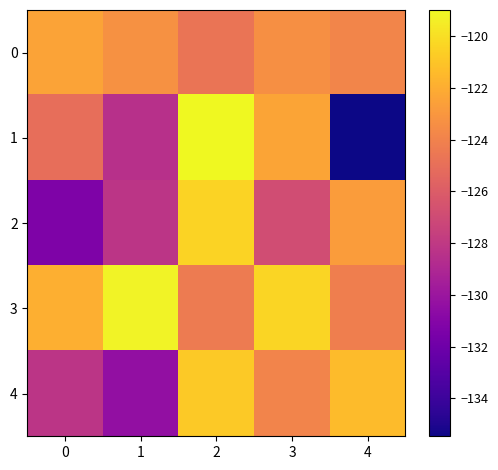

Reading left to right, transcribe all the data shown in this chart.

0: 0=-122.4	1=-123.3	2=-124.7	3=-123.3	4=-123.8
1: 0=-125.0	1=-128.5	2=-119.0	3=-122.4	4=-135.5
2: 0=-131.3	1=-128.2	2=-120.5	3=-126.8	4=-122.7
3: 0=-121.9	1=-119.2	2=-124.4	3=-120.4	4=-124.2
4: 0=-128.2	1=-130.4	2=-120.8	3=-123.9	4=-121.4